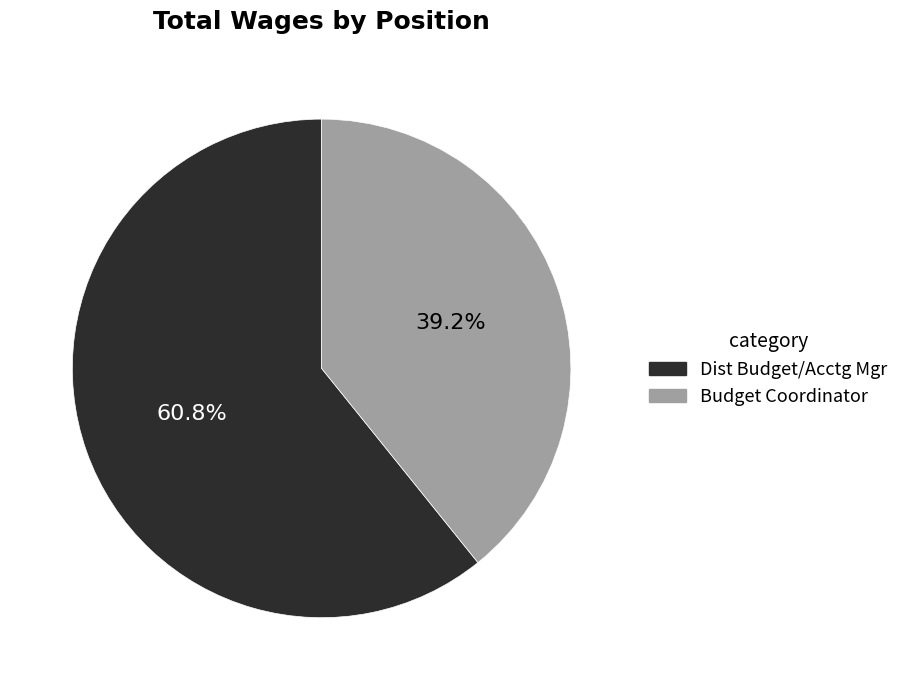

Does any single category account for the majority?

Yes